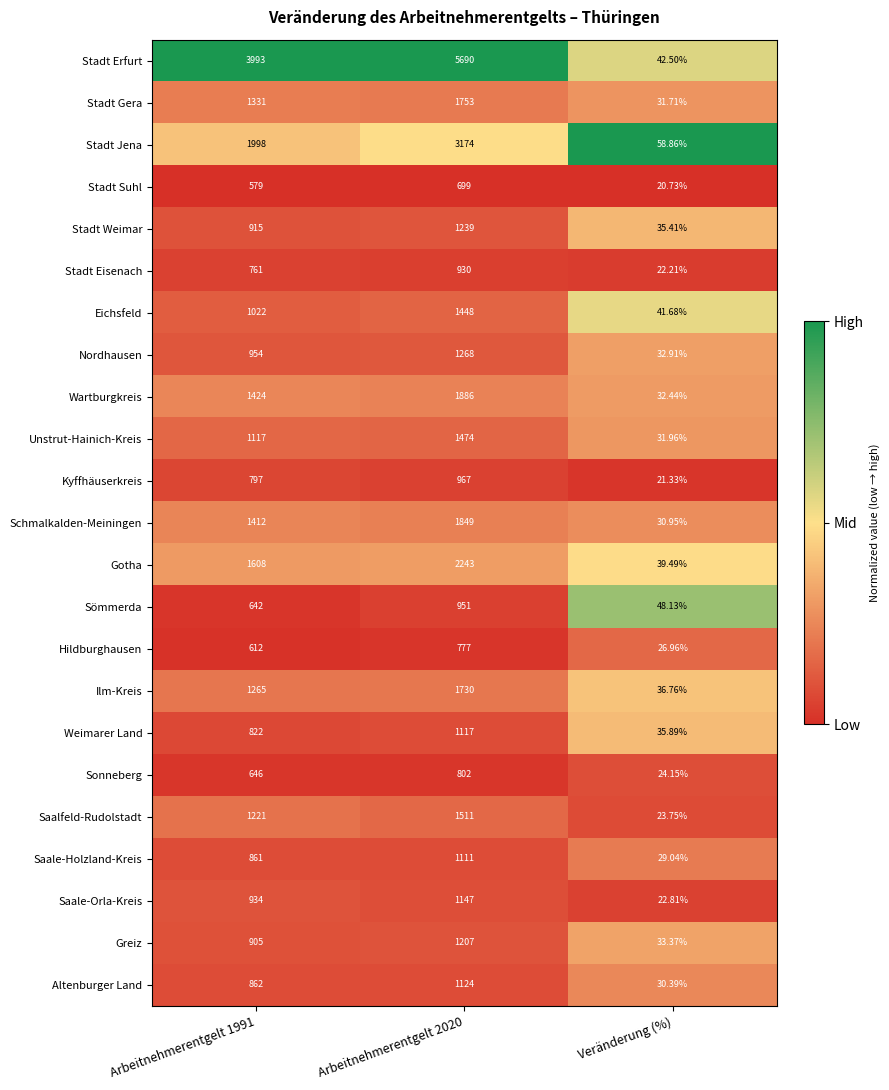

Which series changed the most between Arbeitnehmerentgelt 1991 and Veränderung (%)?

Stadt Erfurt